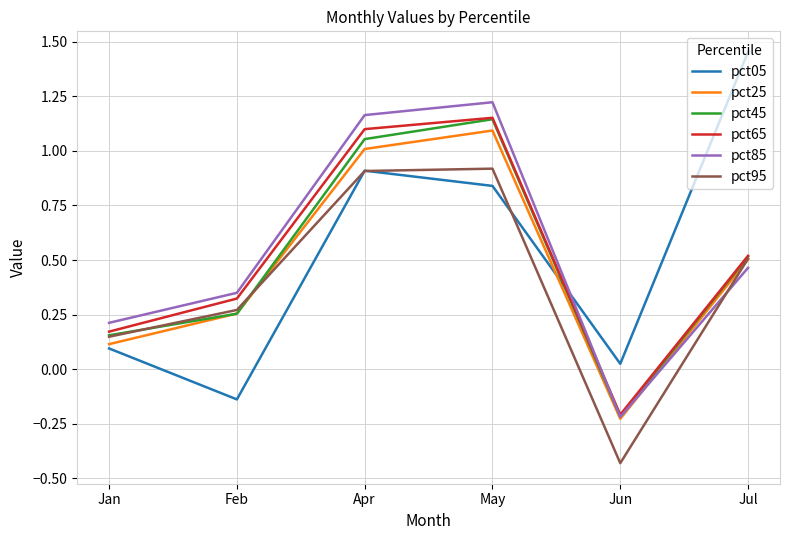

What is the total value across all series at May?

6.4